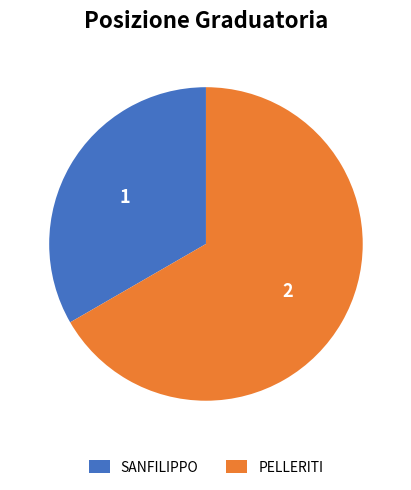

Do SANFILIPPO and PELLERITI together represent more than half of the pie?

Yes